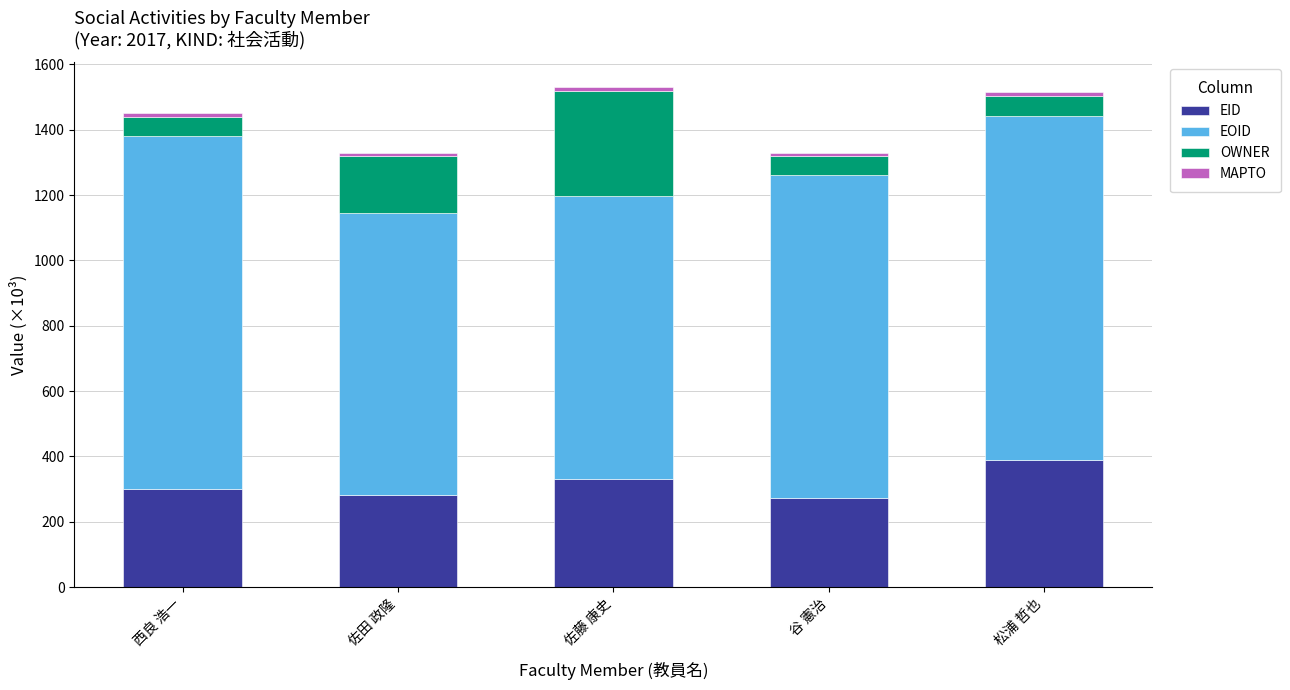

The EID series shows 453.1 at 佐田 政隆. True or false?

False